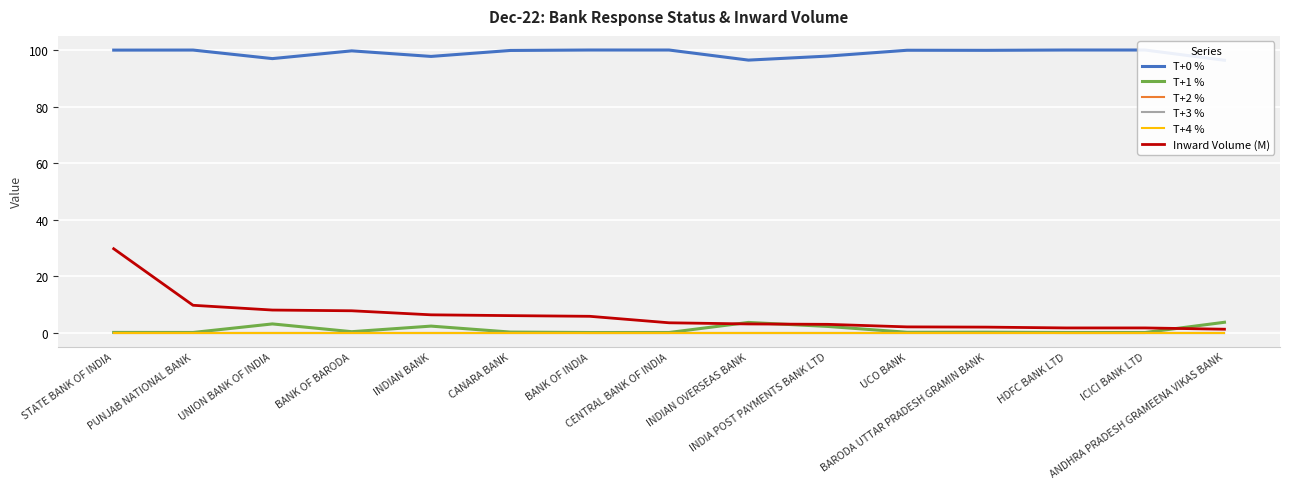

What is the label of the 4th point from the right?

BARODA UTTAR PRADESH GRAMIN BANK